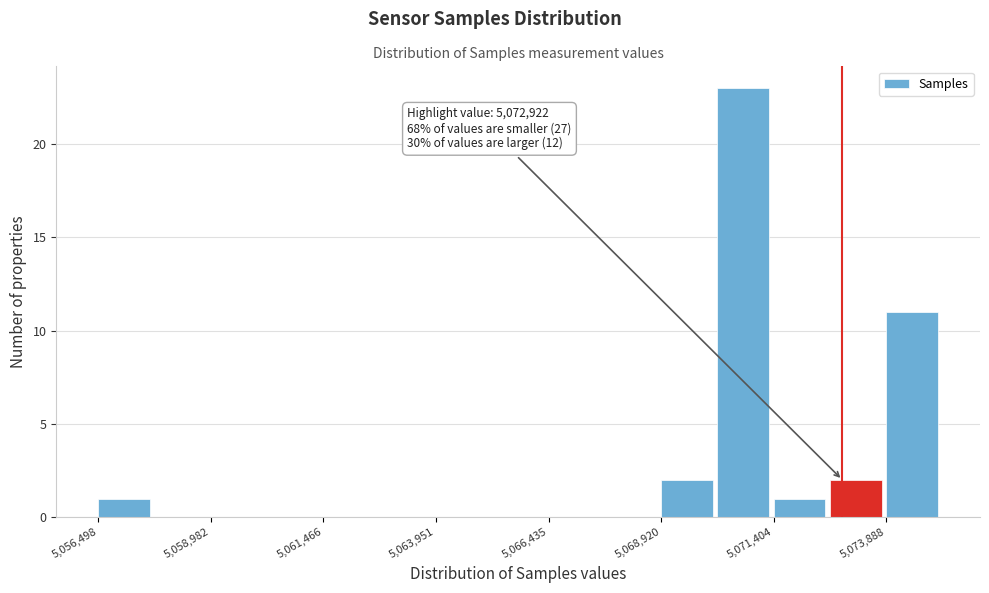

Around what value on the x-axis is the tallest bar? Give the approximate position of its centre, as read against the axis.

5070500